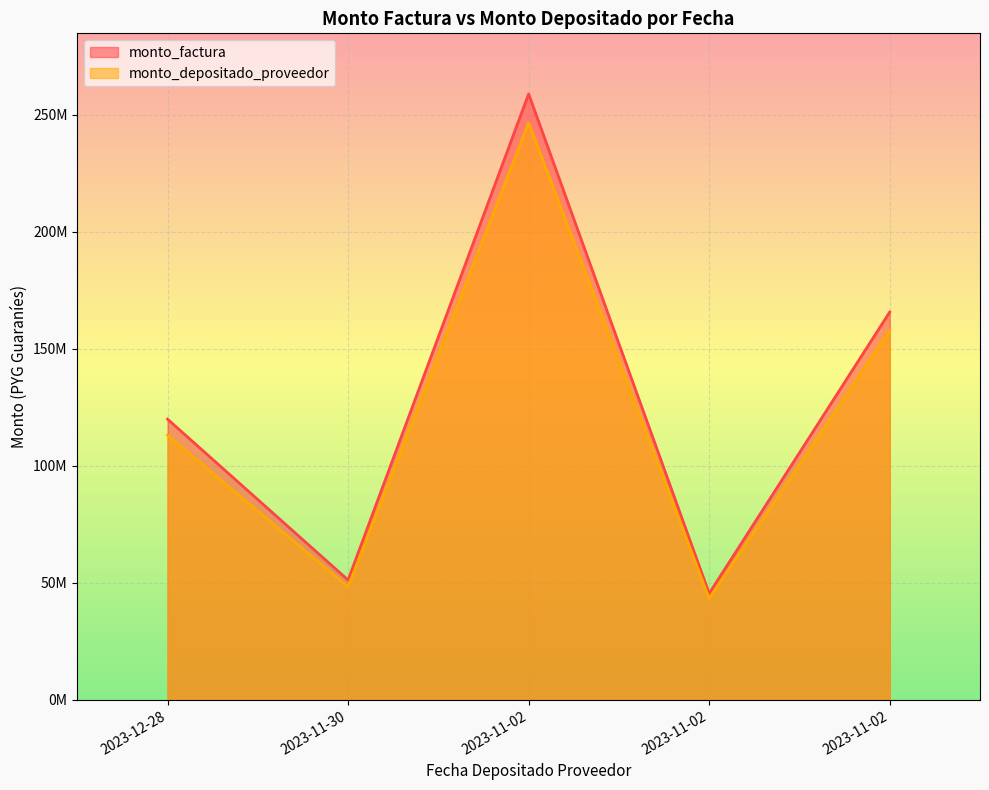

True or false: monto_depositado_proveedor has a value of 13235593 at 2023-11-02.

False